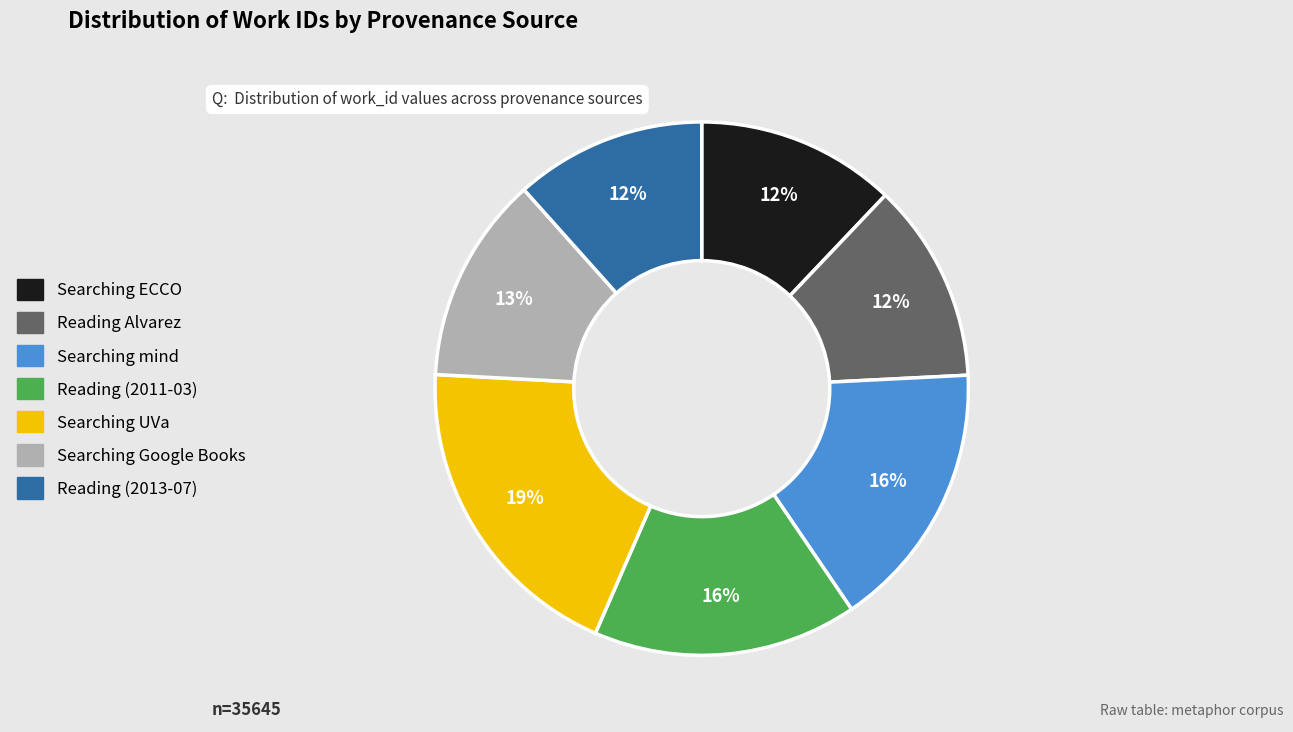

Do Reading Alvarez and Searching ECCO together represent more than half of the pie?

No